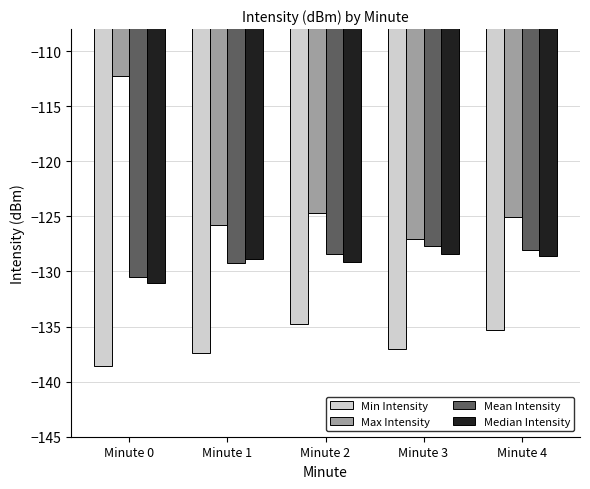

Reading left to right, list all the values displayed in this chart.

Min Intensity: Minute 0=-138.5	Minute 1=-137.4	Minute 2=-134.8	Minute 3=-137.0	Minute 4=-135.3
Max Intensity: Minute 0=-112.2	Minute 1=-125.8	Minute 2=-124.7	Minute 3=-127.1	Minute 4=-125.1
Mean Intensity: Minute 0=-130.5	Minute 1=-129.2	Minute 2=-128.4	Minute 3=-127.7	Minute 4=-128.1
Median Intensity: Minute 0=-131.0	Minute 1=-128.9	Minute 2=-129.1	Minute 3=-128.4	Minute 4=-128.6